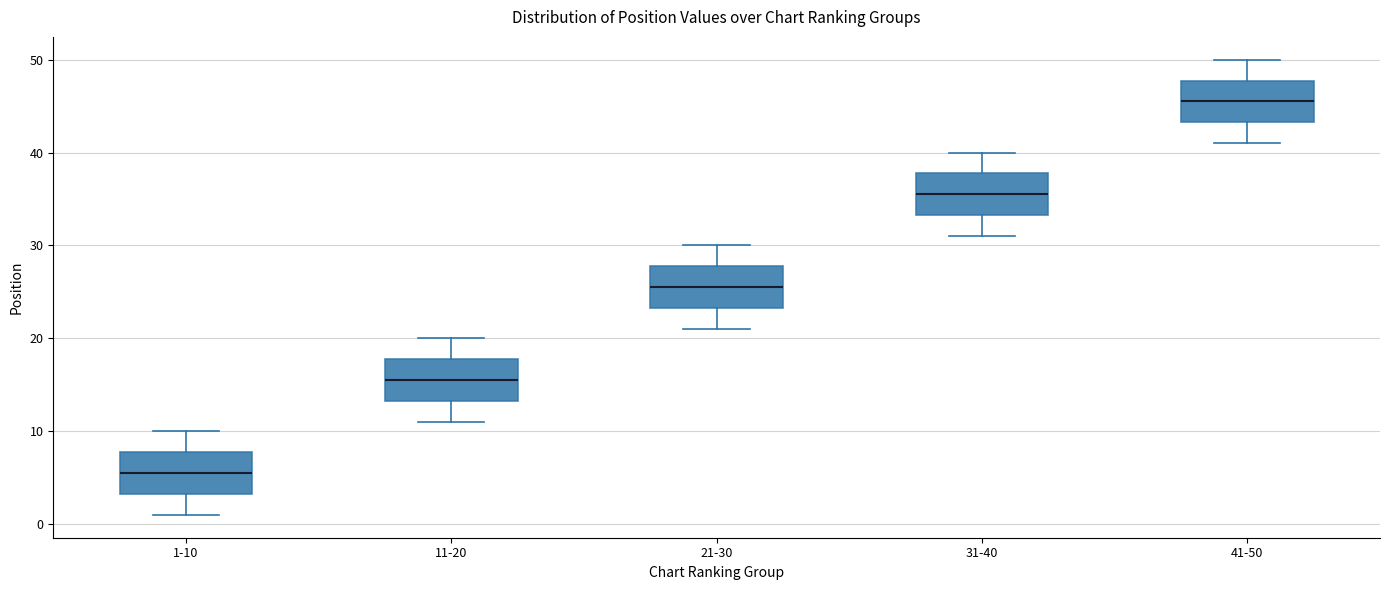

Where does the upper whisker of the box for 21-30 end on the y-axis? The values are not printed on the chart, so give them approximately, as read against the axis.

30